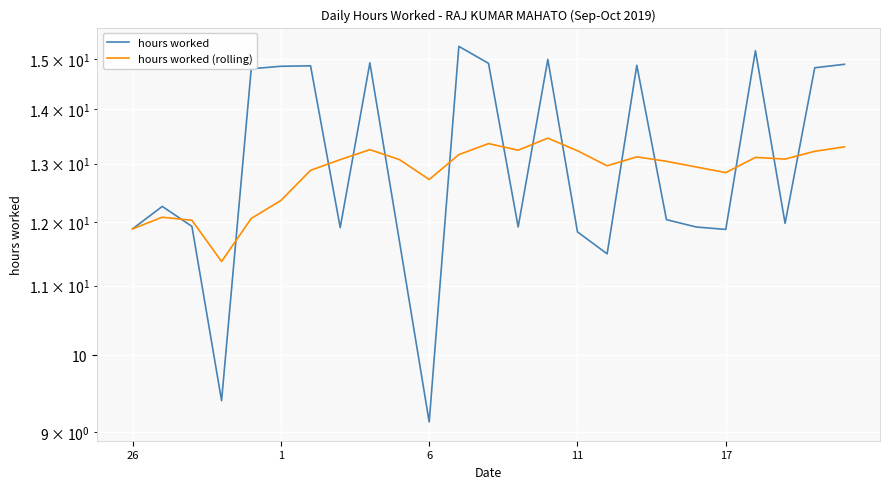

How many intersections are there between hours worked and hours worked (rolling)?

14